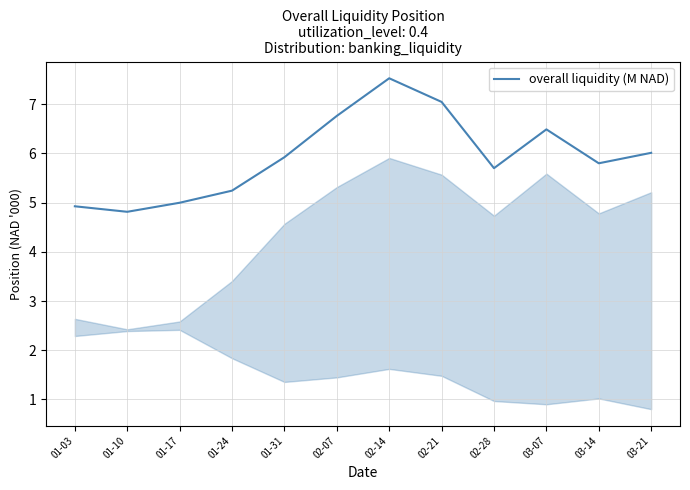

How many lines are shown in the chart?

1